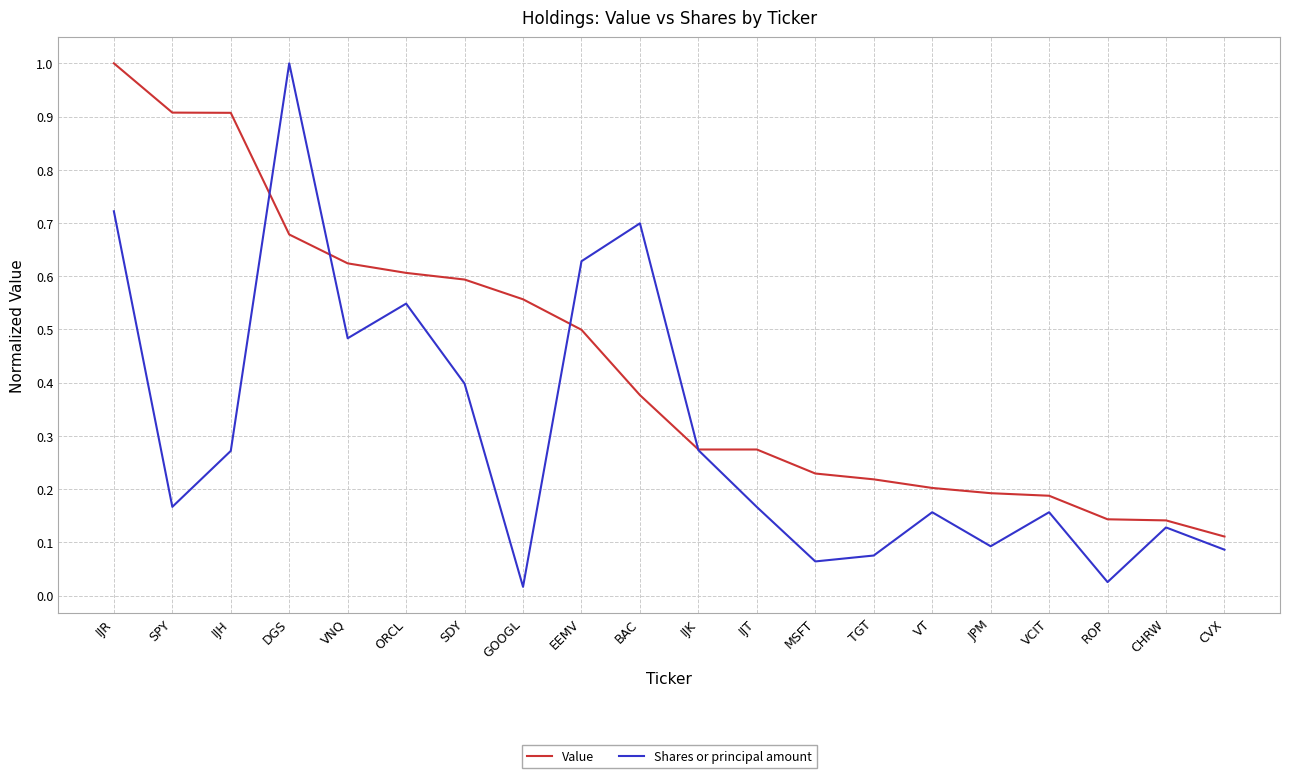

What is the greatest value displayed?

1.0